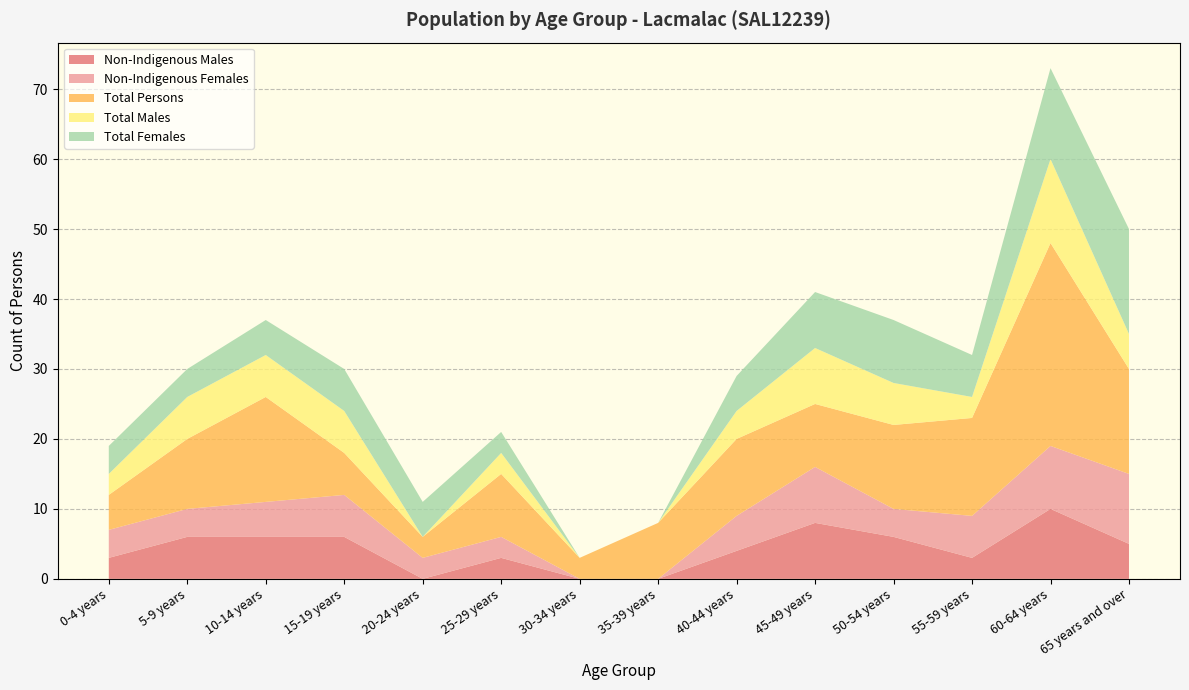

Reading left to right, transcribe all the data shown in this chart.

Non-Indigenous Males: 0-4 years=3	5-9 years=6	10-14 years=6	15-19 years=6	20-24 years=0	25-29 years=3	30-34 years=0	35-39 years=0	40-44 years=4	45-49 years=8	50-54 years=6	55-59 years=3	60-64 years=10	65 years and over=5
Non-Indigenous Females: 0-4 years=4	5-9 years=4	10-14 years=5	15-19 years=6	20-24 years=3	25-29 years=3	30-34 years=0	35-39 years=0	40-44 years=5	45-49 years=8	50-54 years=4	55-59 years=6	60-64 years=9	65 years and over=10
Total Persons: 0-4 years=5	5-9 years=10	10-14 years=15	15-19 years=6	20-24 years=3	25-29 years=9	30-34 years=3	35-39 years=8	40-44 years=11	45-49 years=9	50-54 years=12	55-59 years=14	60-64 years=29	65 years and over=15
Total Males: 0-4 years=3	5-9 years=6	10-14 years=6	15-19 years=6	20-24 years=0	25-29 years=3	30-34 years=0	35-39 years=0	40-44 years=4	45-49 years=8	50-54 years=6	55-59 years=3	60-64 years=12	65 years and over=5
Total Females: 0-4 years=4	5-9 years=4	10-14 years=5	15-19 years=6	20-24 years=5	25-29 years=3	30-34 years=0	35-39 years=0	40-44 years=5	45-49 years=8	50-54 years=9	55-59 years=6	60-64 years=13	65 years and over=15